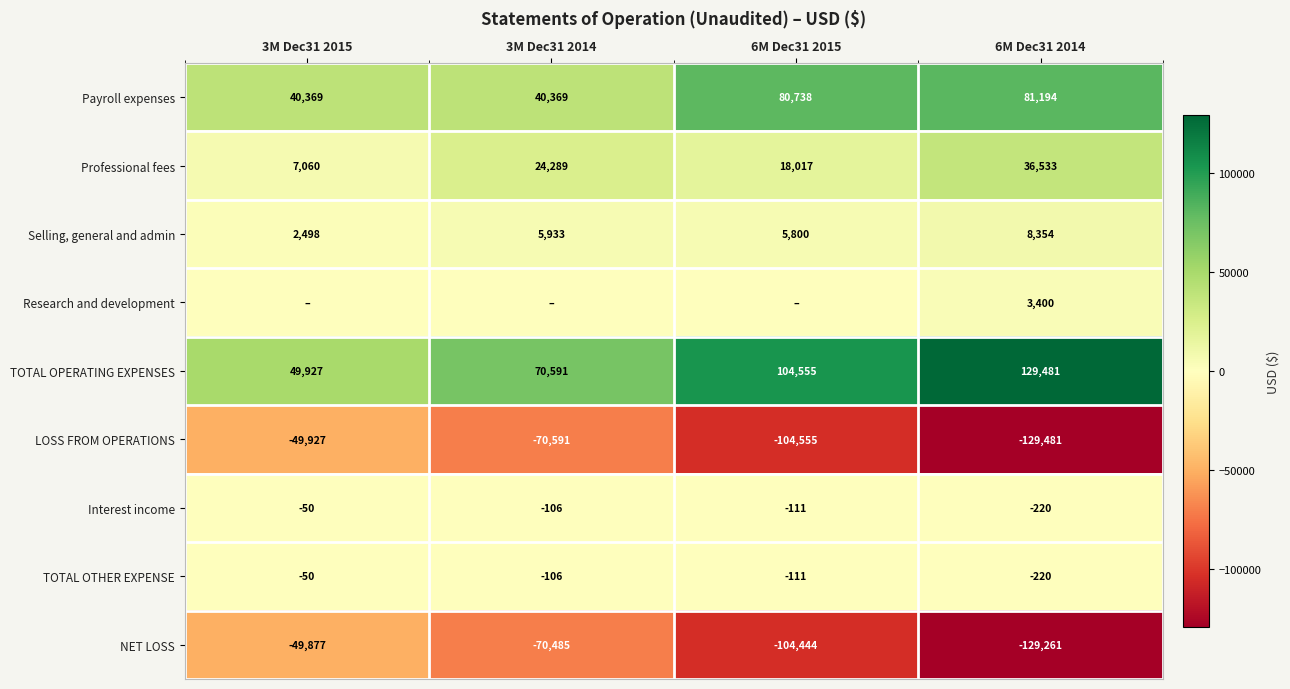

What is the sum of the Selling, general and admin values at 6M Dec31 2014 and 6M Dec31 2015?

14154